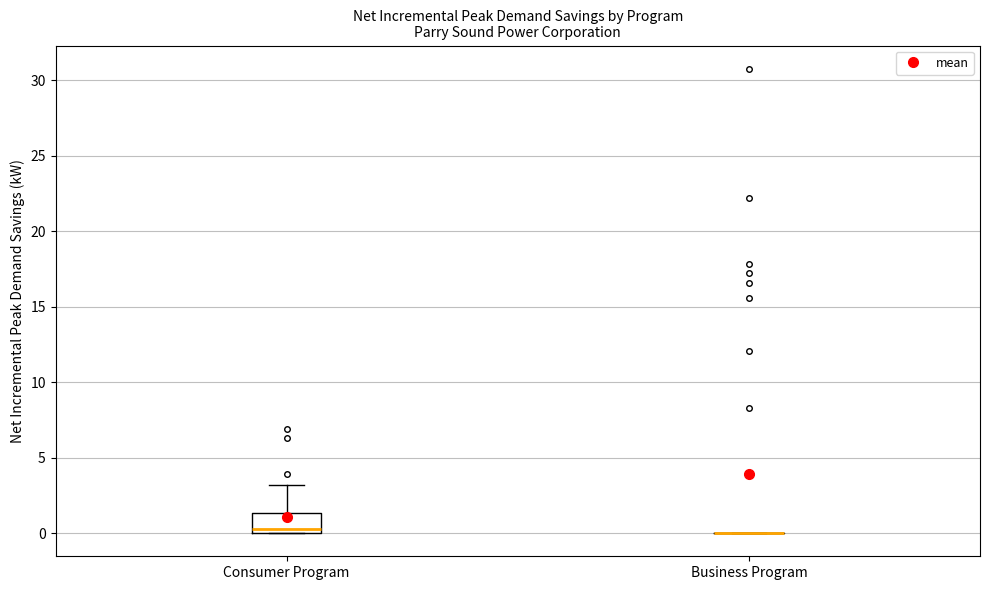

Reading left to right, read every box against the y-axis: the position of its median line, the range the box covers, and the ends of its whiskers. The values are not printed on the chart, so give them approximately, as read against the axis.

Consumer Program: median 0.5, box 0.0 to 1.5, whiskers 0.0 to 3.0
Business Program: box collapsed to a line at 0.0, whiskers 0.0 to 0.0